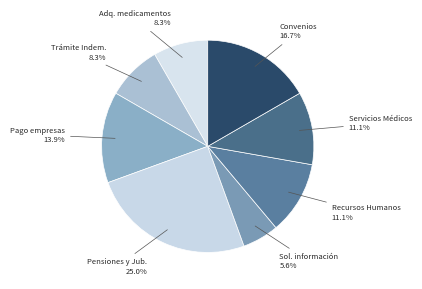

Approximately how many times larger is the value at Sol. información compared to Recursos Humanos?

0.5